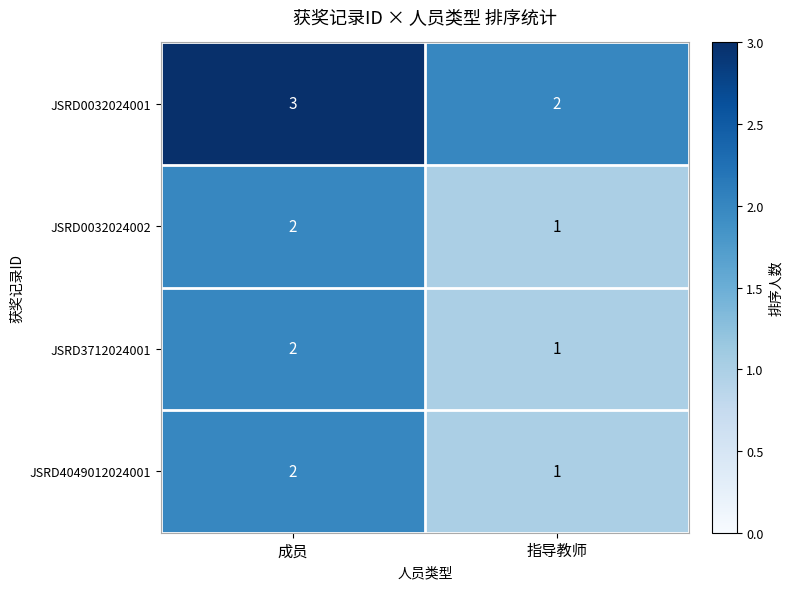

Rank the categories by JSRD0032024001 value from highest to lowest.

成员, 指导教师